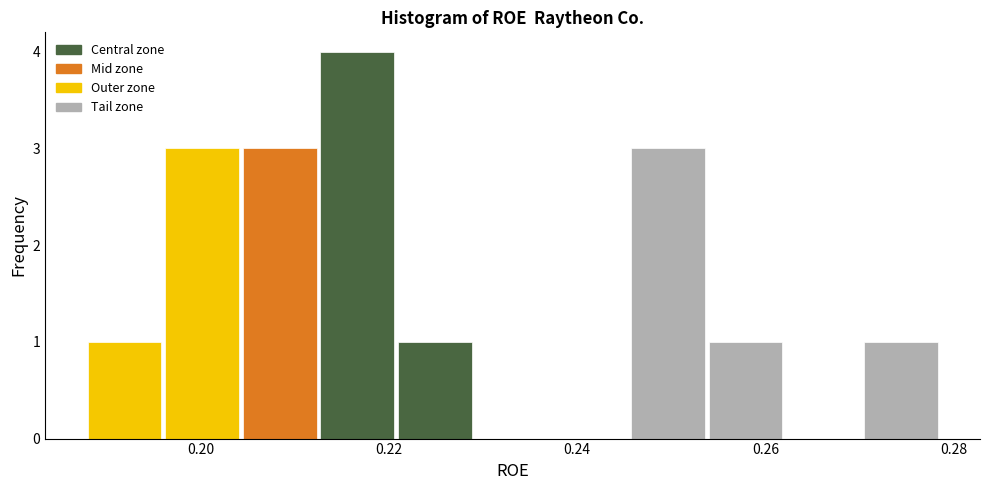

Which range on the x-axis has the tallest bar?

0.212 to 0.220